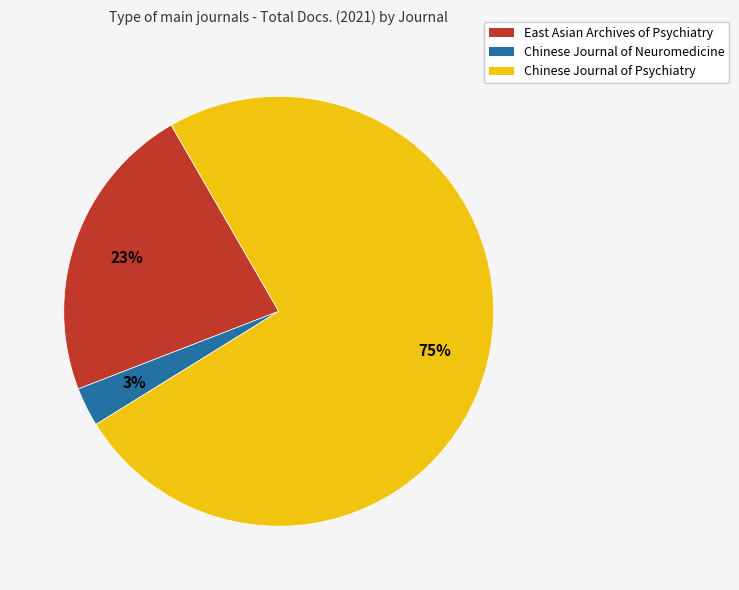

To the nearest percent, what percentage of the pie is East Asian Archives of Psychiatry?

23%